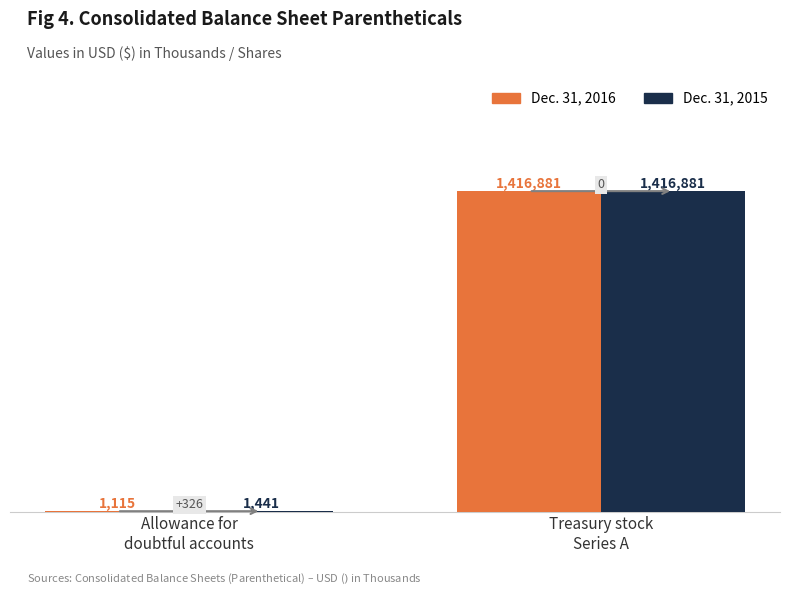

What are all the series names shown in the legend?

Dec. 31, 2016, Dec. 31, 2015